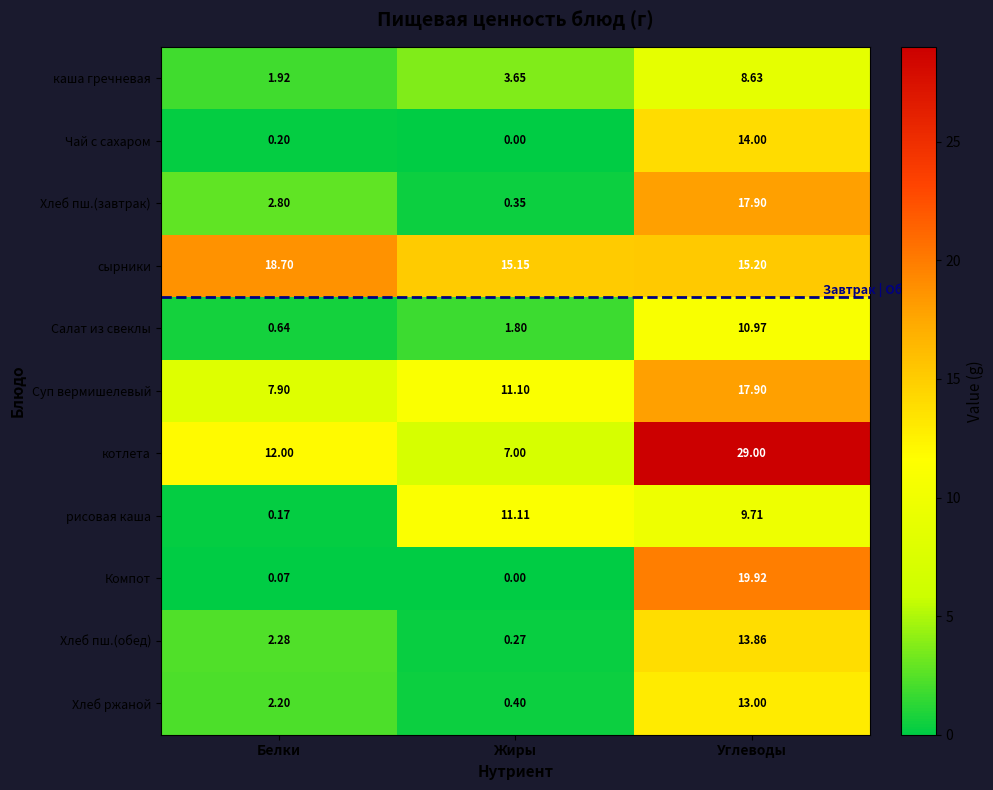

Rank the series at Белки from highest to lowest value.

сырники, котлета, Суп вермишелевый, Хлеб пш.(завтрак), Хлеб пш.(обед), Хлеб ржаной, каша гречневая, Салат из свеклы, Чай с сахаром, рисовая каша, Компот